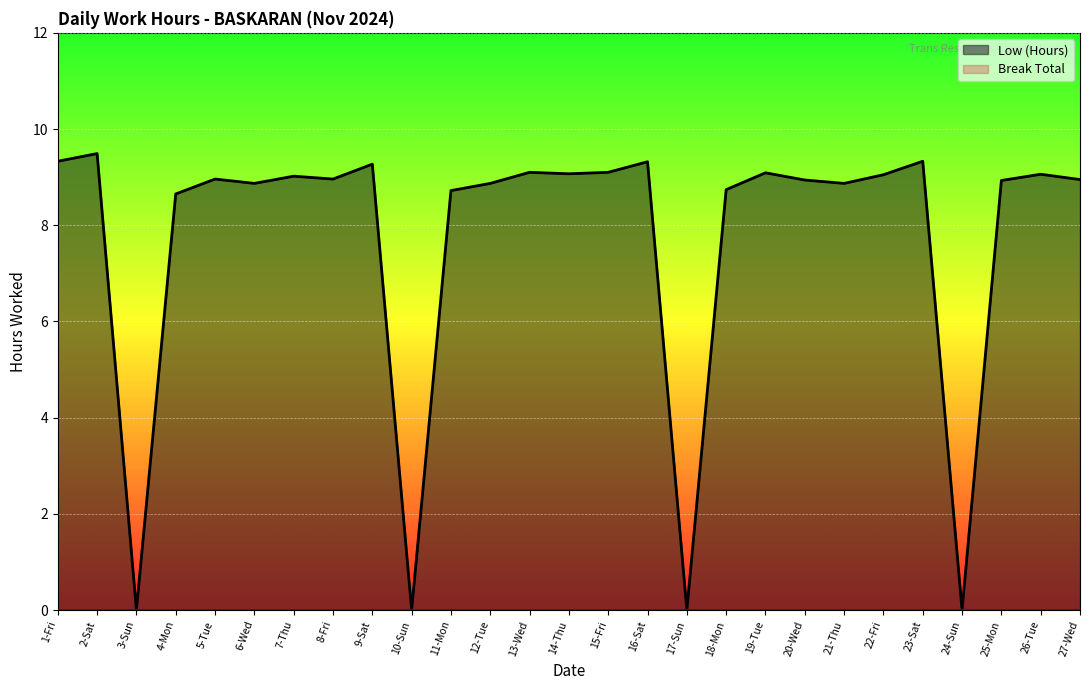

What is the difference between the values at 16-Sat and 21-Thu?

0.5